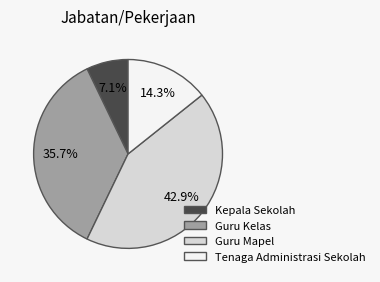

Is Guru Kelas the majority of the pie?

No